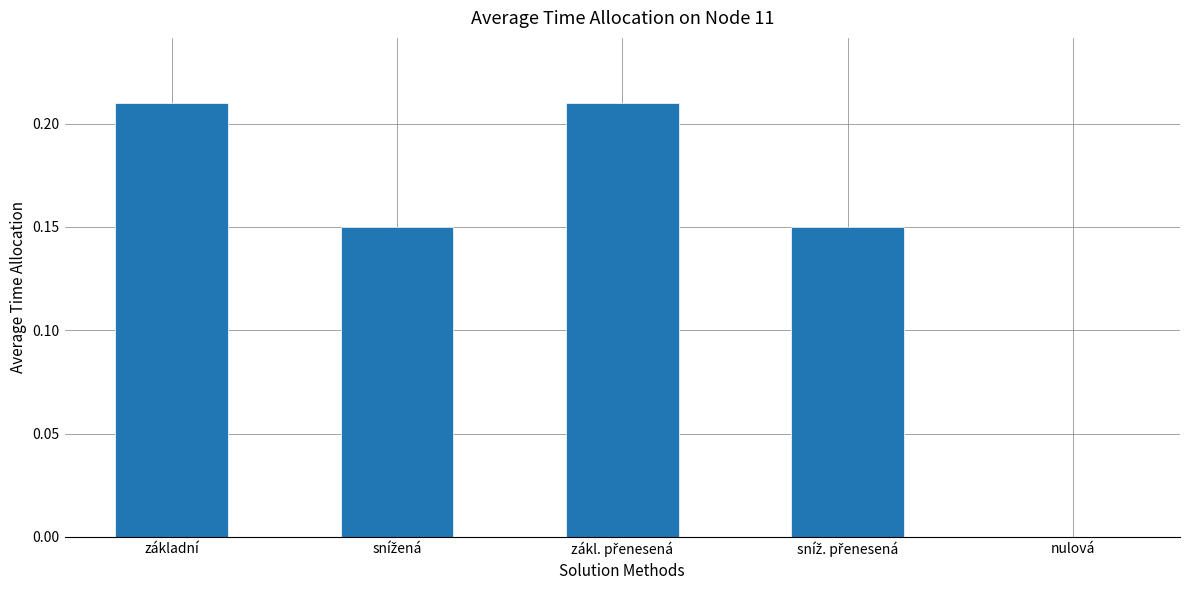

How many values are above zero?

4